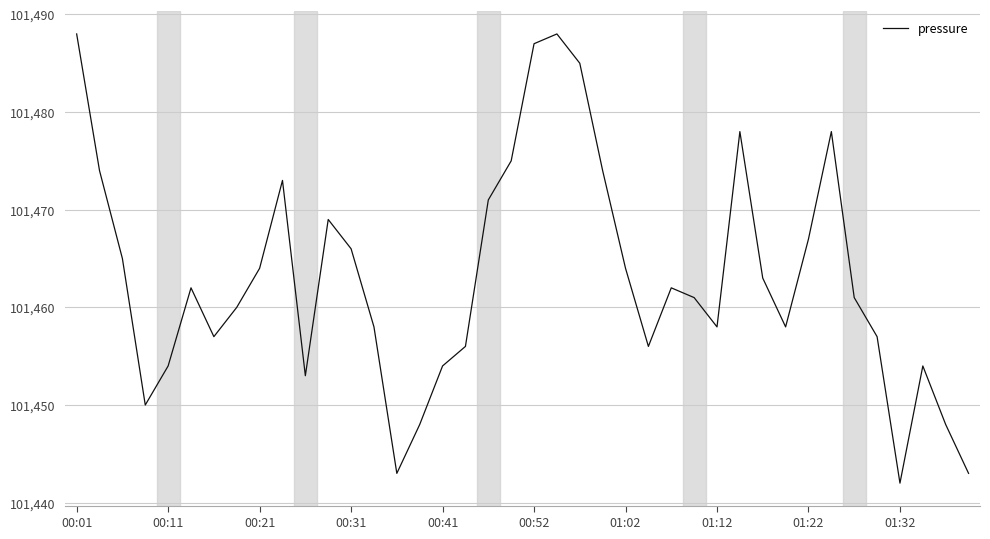

What is the difference between the maximum and minimum values?

46